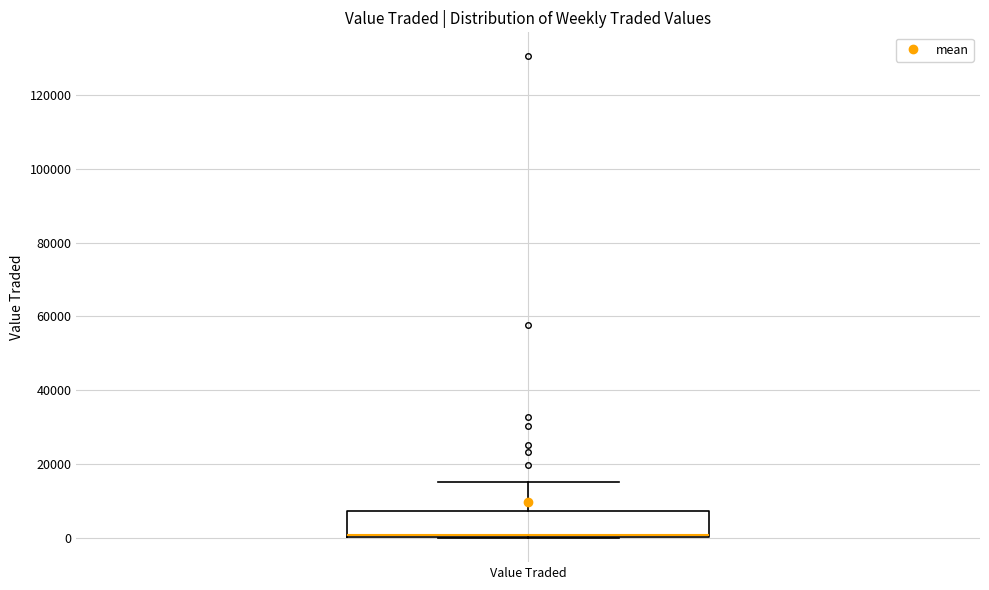

Read this box plot against the y-axis: the position of the median line, the range covered by the box, and the ends of both whiskers. The values are not printed on the chart, so give them approximately, as read against the axis.

median 0 (just above the box's lower edge), box 0 to 8000, whiskers 0 to 16000